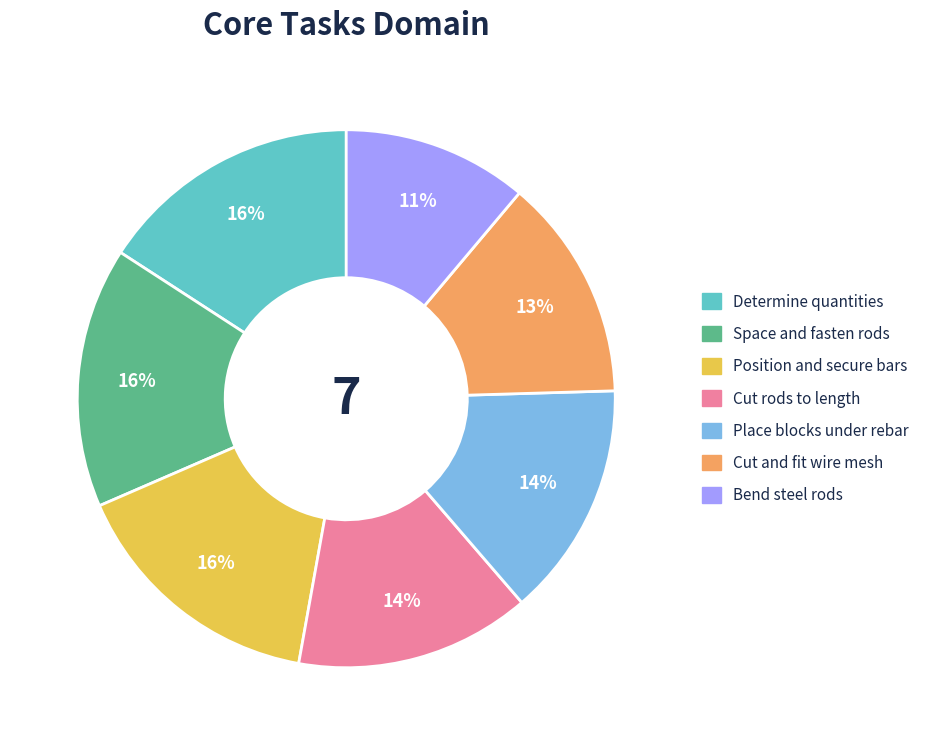

To the nearest percent, what is the difference between the largest and smallest slice percentages?

5%